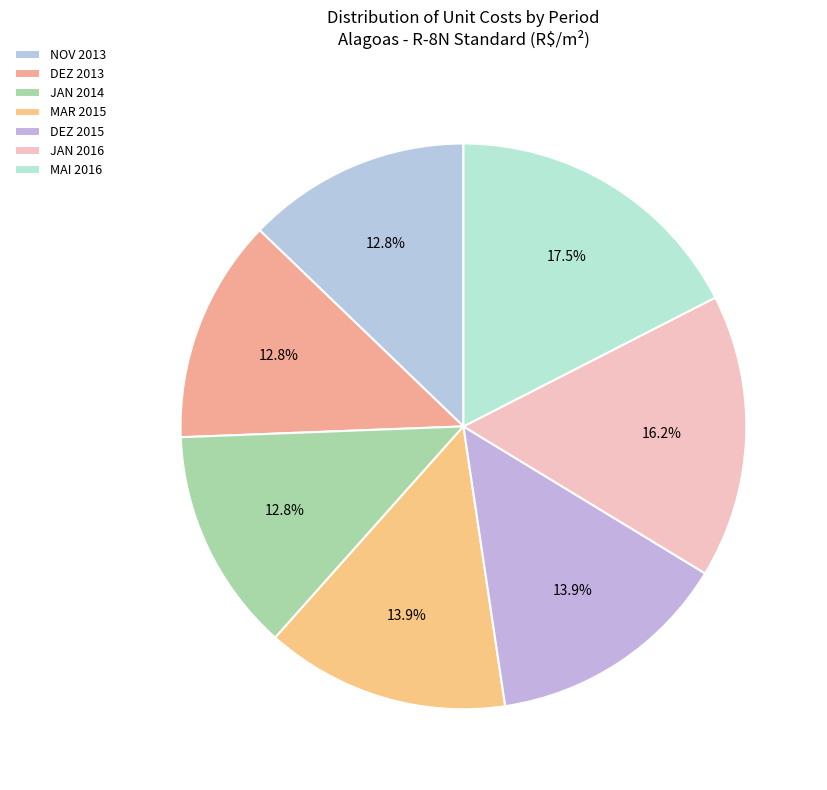

Count the number of slices in the pie.

7